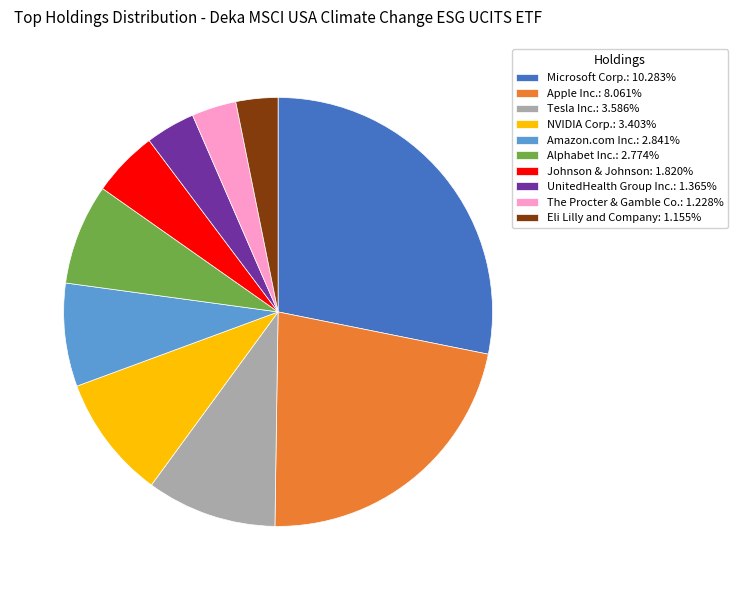

What is the ratio of the value at Apple Inc.: 8.061% to the value at Johnson & Johnson: 1.820%?

4.4